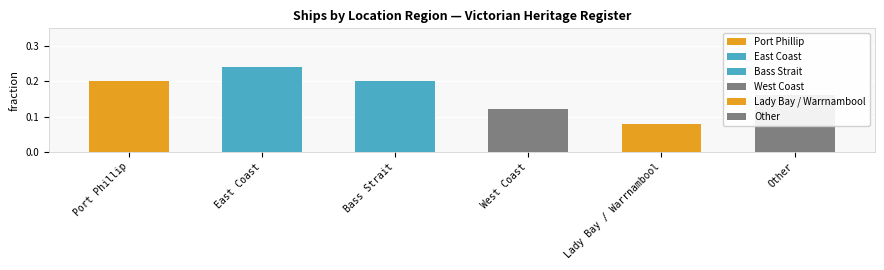

How many bars are there in total?

6